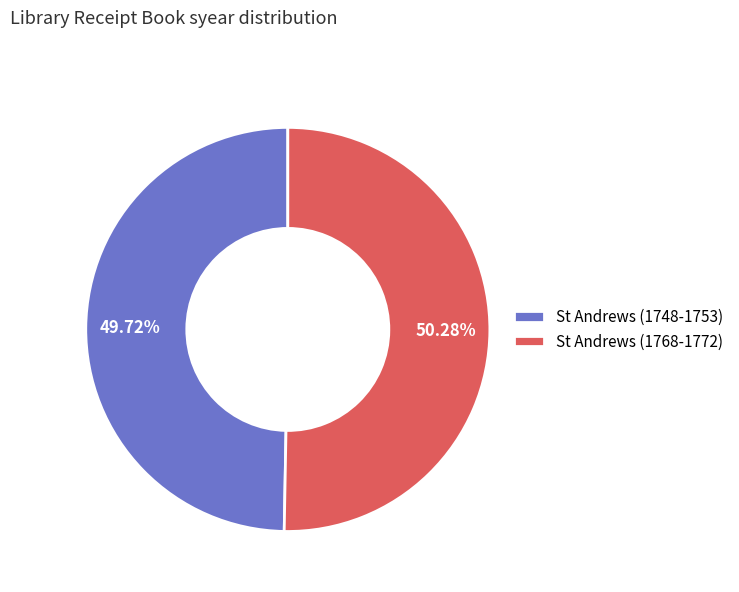

How many slices are in this pie chart?

2